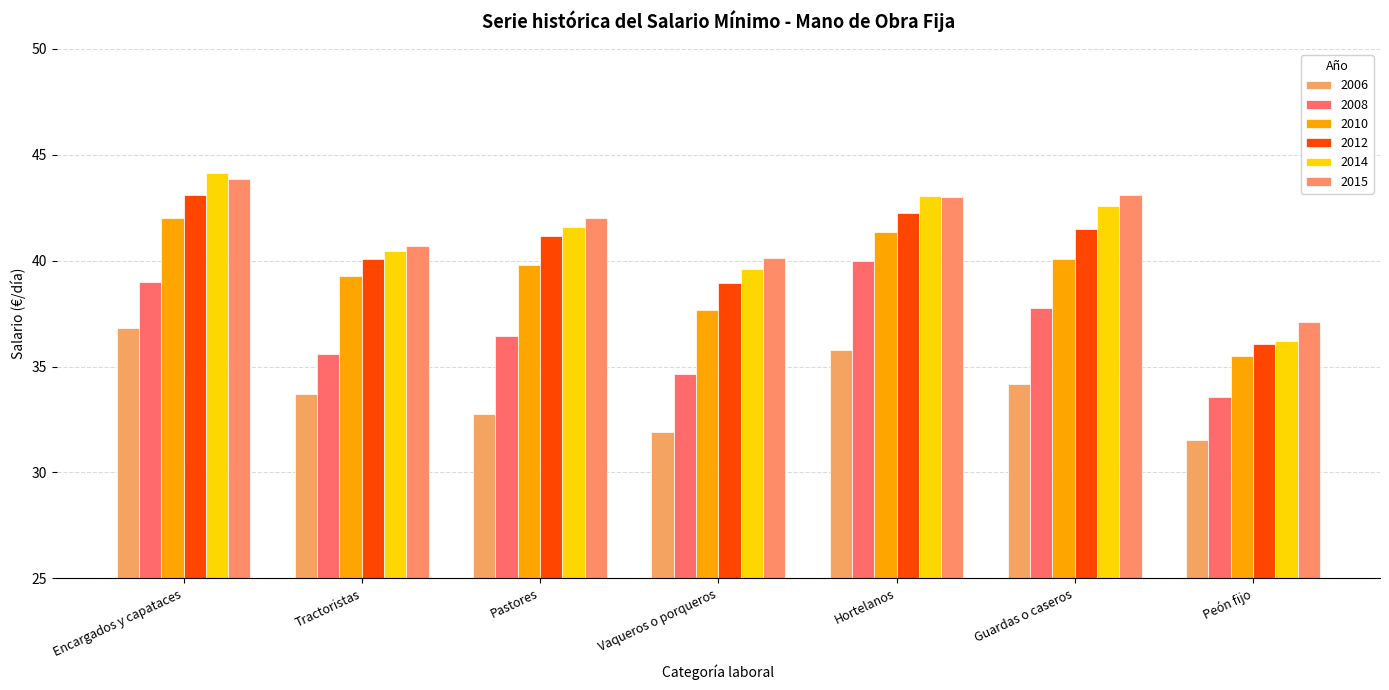

Rank the series at Tractoristas from highest to lowest value.

2015, 2014, 2012, 2010, 2008, 2006